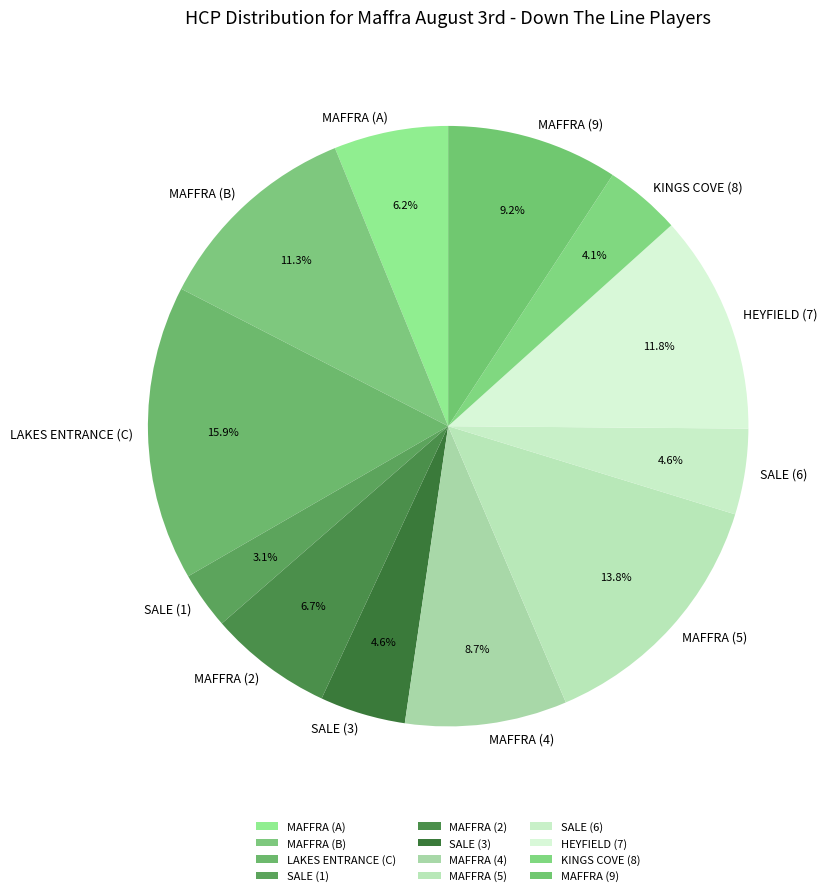

Which has a higher value, KINGS COVE (8) or SALE (6)?

SALE (6)